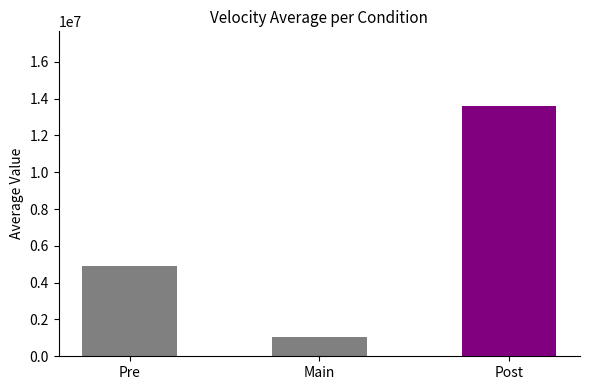

Reading right to left, list all the values displayed in this chart.

13581327.4	1057566.7	4888311.8